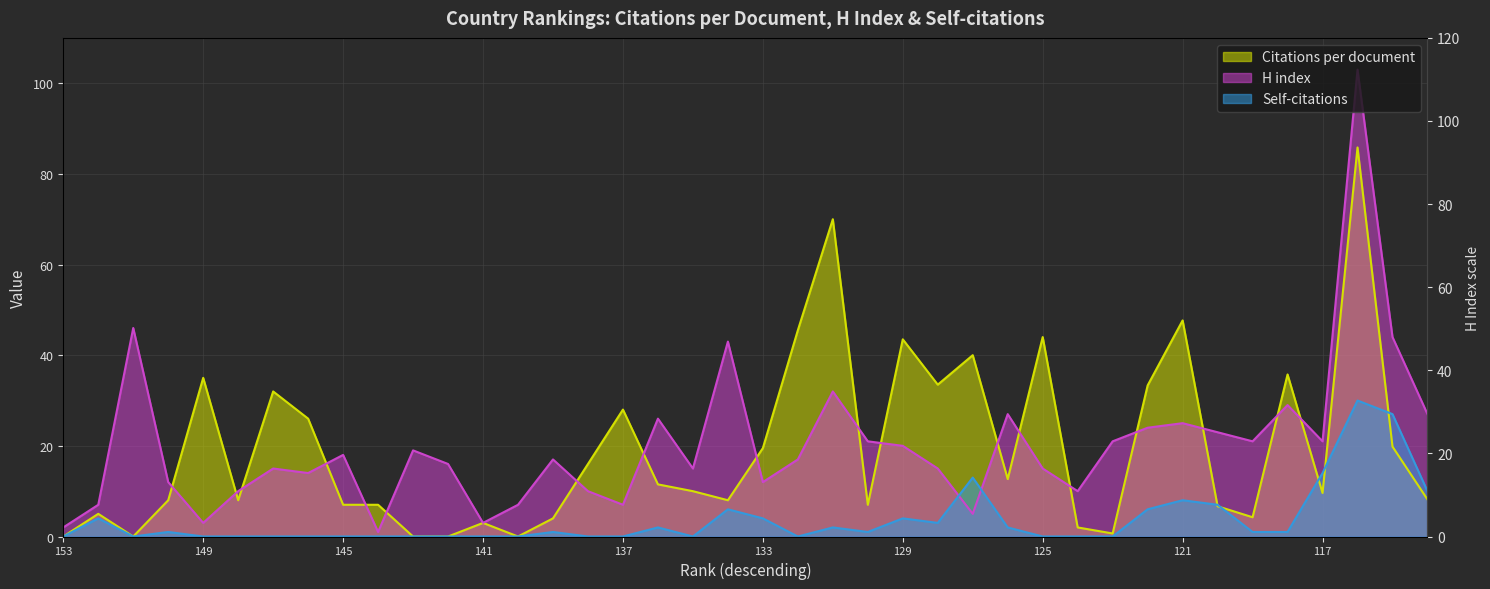

True or false: H index has more than 2 points higher than both neighbors.

True